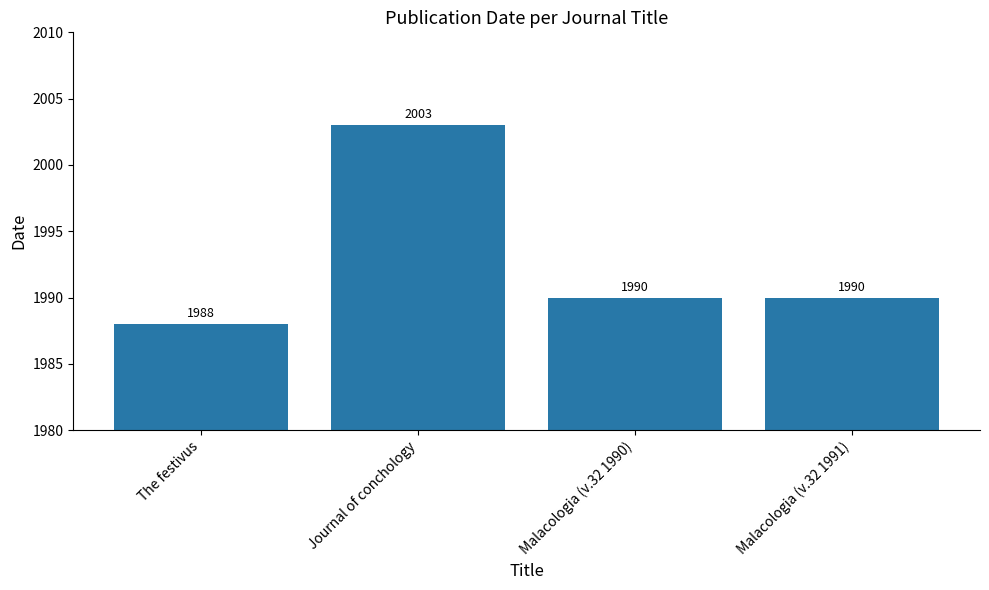

What is the change in value from Journal of conchology to Malacologia (v.32 1991)?

-13